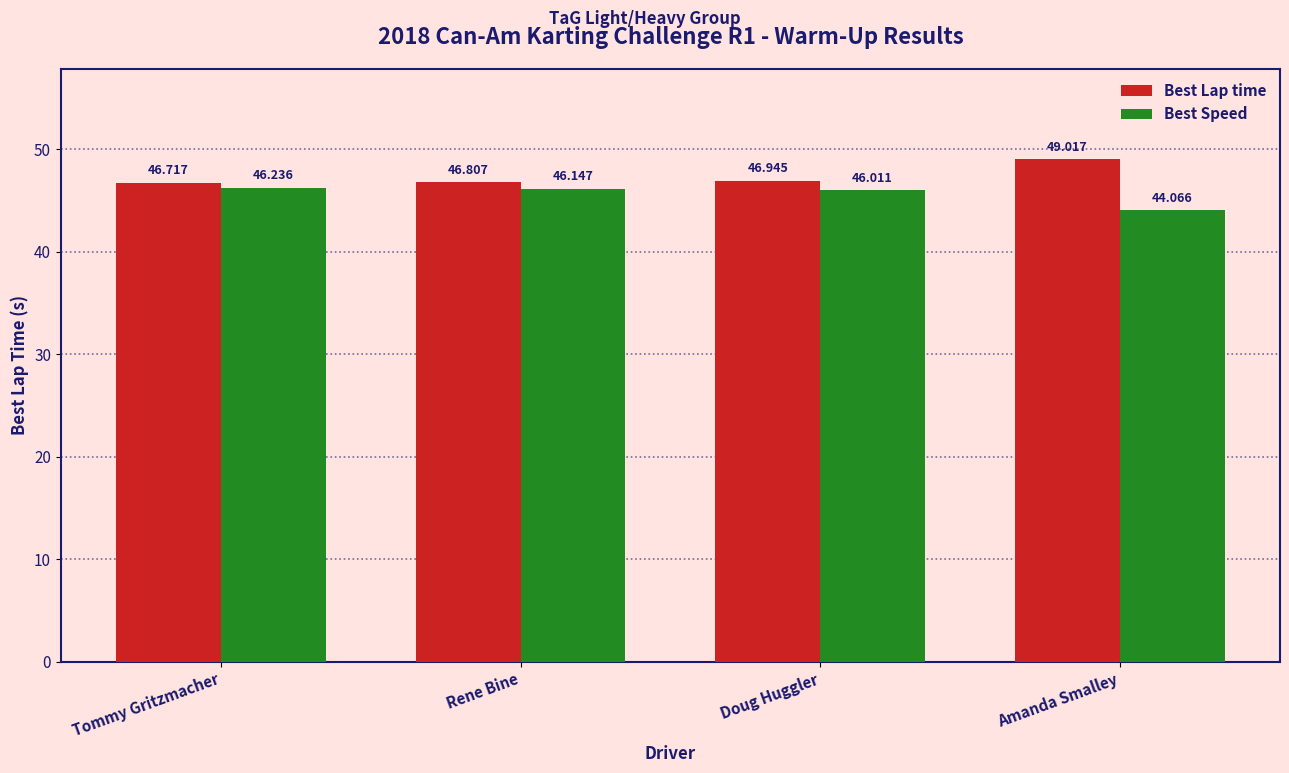

How many bars are there in each group?

2